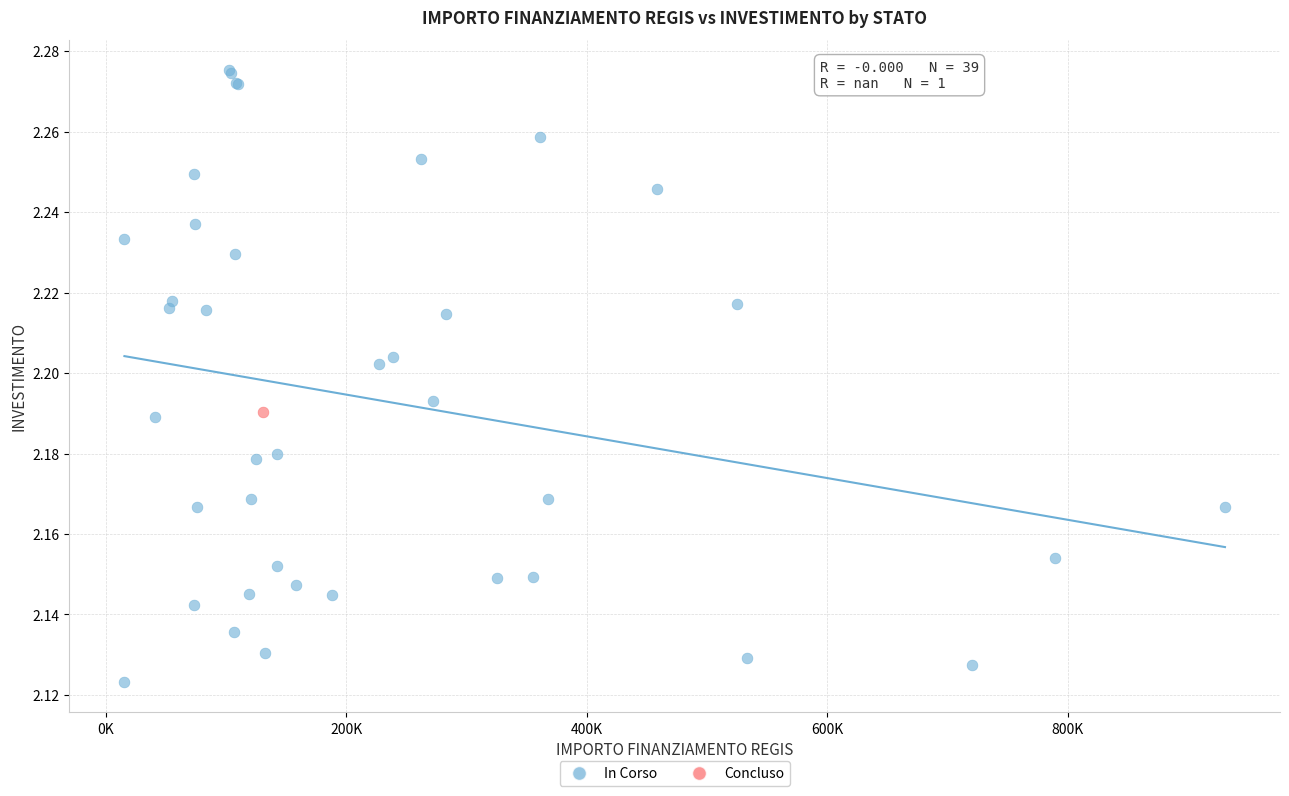

What are all the series names shown in the legend?

In Corso, Concluso